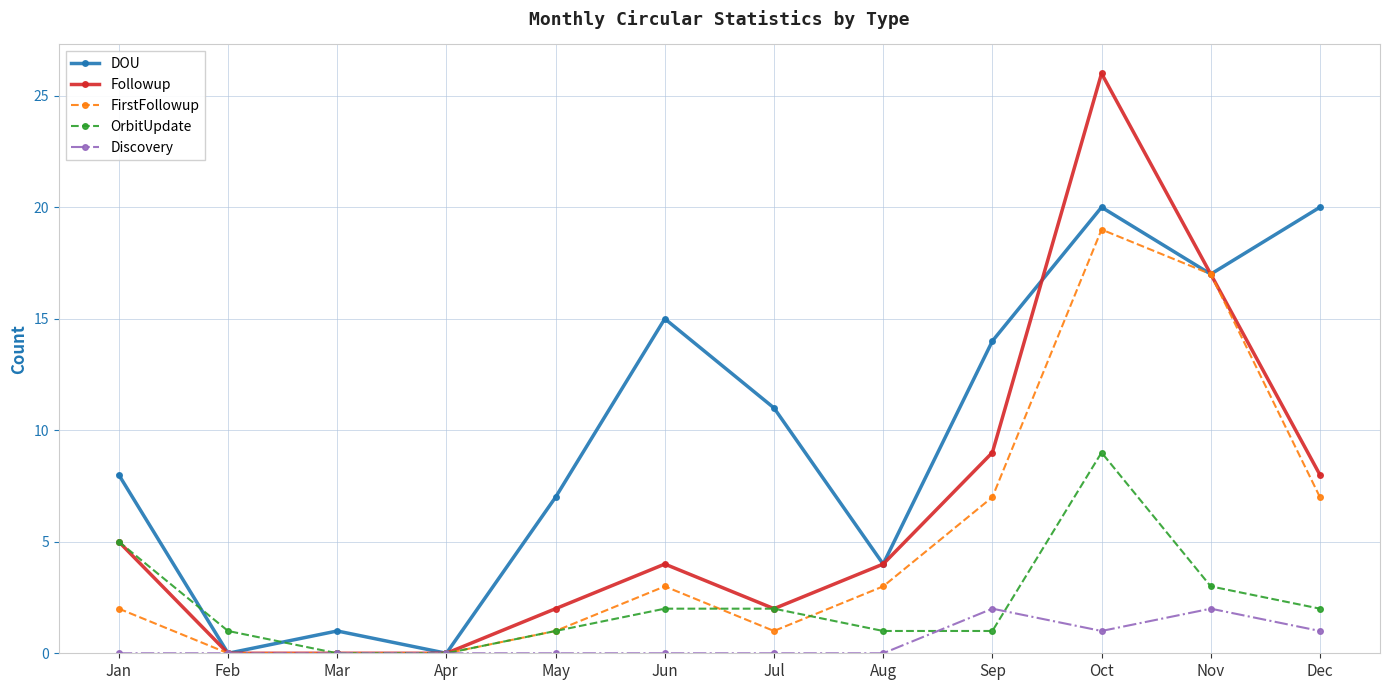

Reading left to right, what are all the values shown in this chart?

DOU: Jan=8	Feb=0	Mar=1	Apr=0	May=7	Jun=15	Jul=11	Aug=4	Sep=14	Oct=20	Nov=17	Dec=20
Followup: Jan=5	Feb=0	Mar=0	Apr=0	May=2	Jun=4	Jul=2	Aug=4	Sep=9	Oct=26	Nov=17	Dec=8
FirstFollowup: Jan=2	Feb=0	Mar=0	Apr=0	May=1	Jun=3	Jul=1	Aug=3	Sep=7	Oct=19	Nov=17	Dec=7
OrbitUpdate: Jan=5	Feb=1	Mar=0	Apr=0	May=1	Jun=2	Jul=2	Aug=1	Sep=1	Oct=9	Nov=3	Dec=2
Discovery: Jan=0	Feb=0	Mar=0	Apr=0	May=0	Jun=0	Jul=0	Aug=0	Sep=2	Oct=1	Nov=2	Dec=1